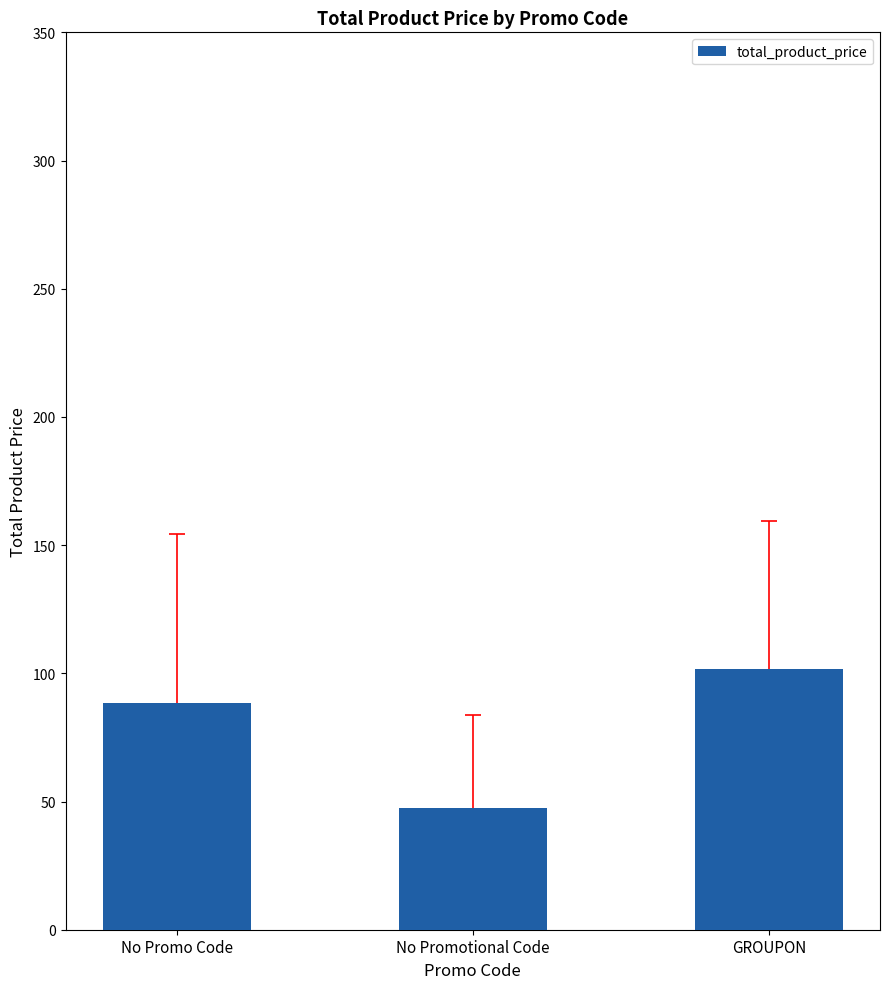

Reading right to left, transcribe all the data shown in this chart.

101.8	47.4	88.6